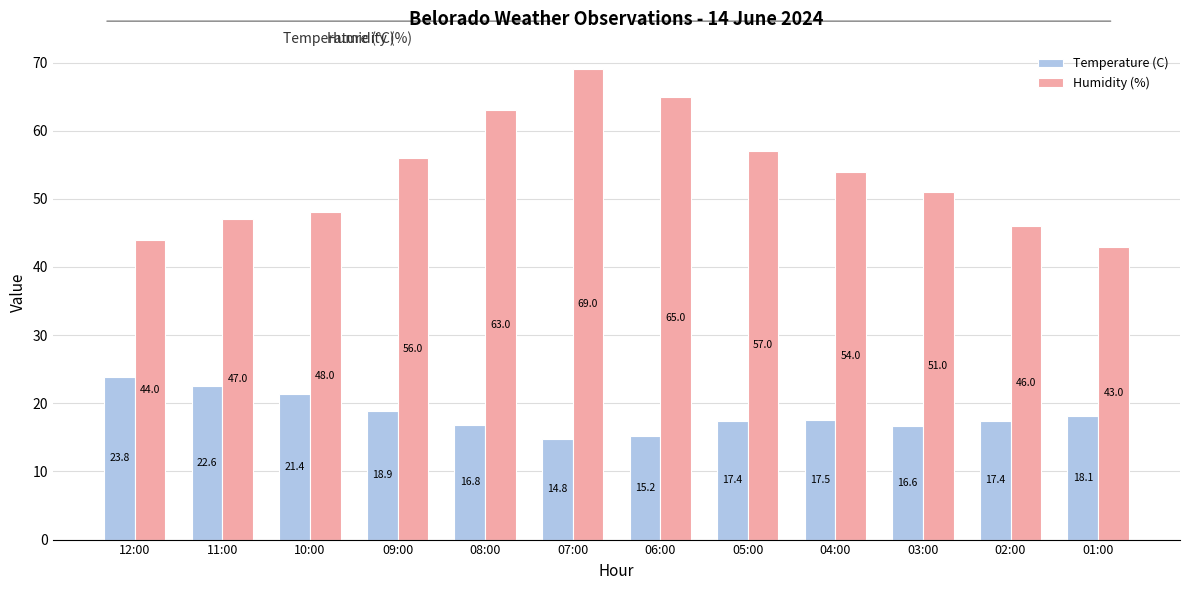

What is the average value of the Humidity (%) series?

53.6